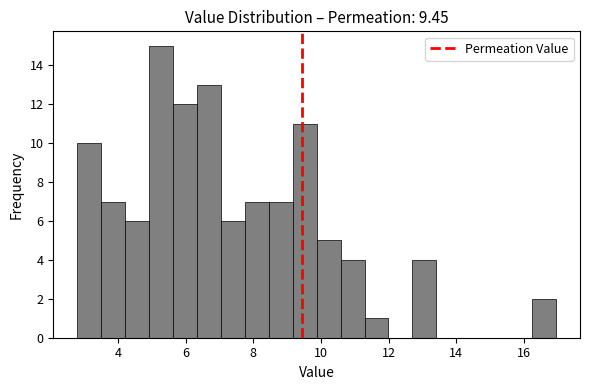

Read against the x-axis, roughly where is the centre of the tallest bar?

5.2